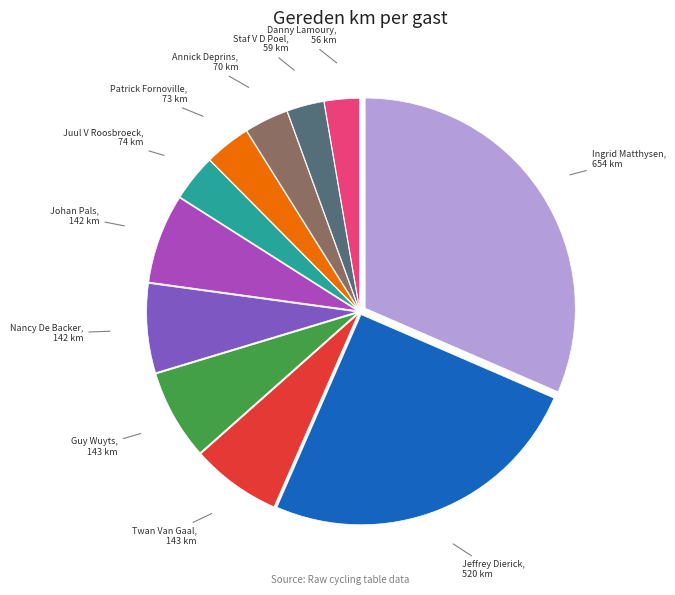

Is there a majority slice in this chart?

No